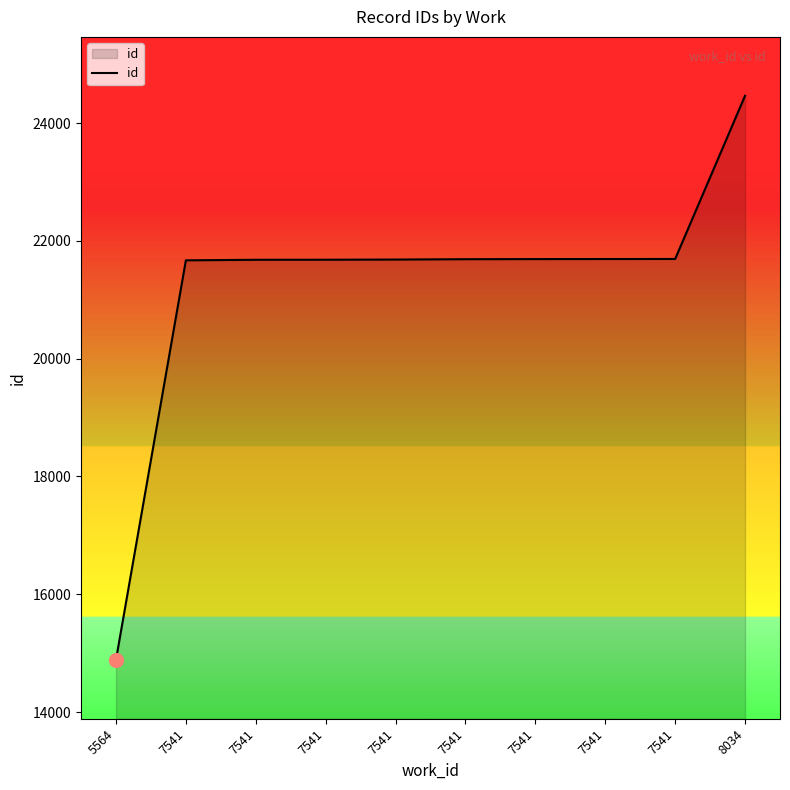

At which label is the value closest to 19675?

7541